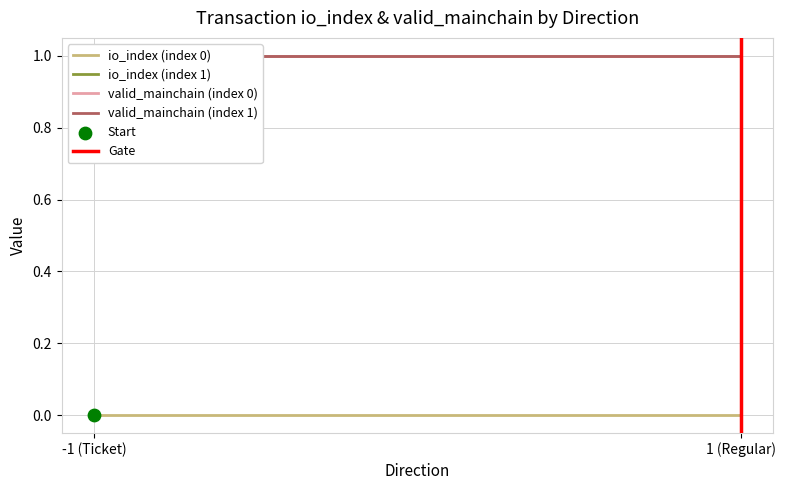

Which series reaches the minimum Y coordinate?

io_index (index 0)